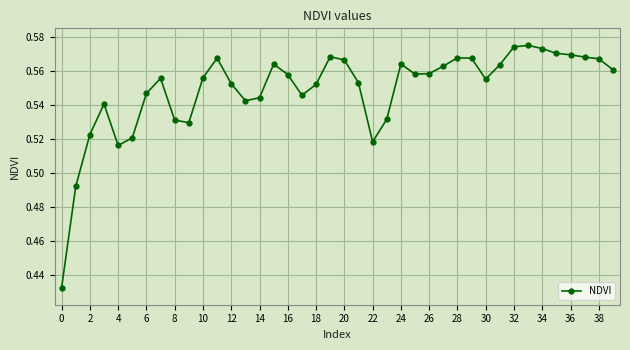

How many values are between 0 and 1?

40